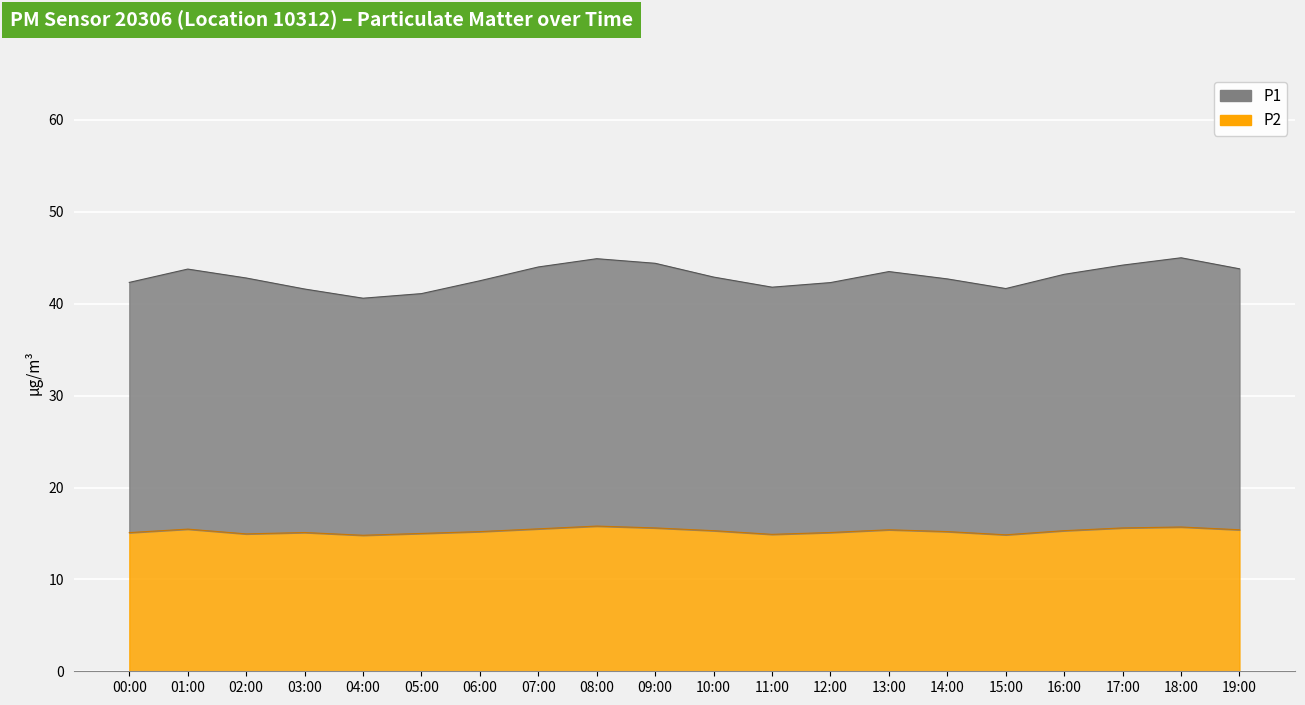

The value at 00:00 is 3.9. True or false?

False